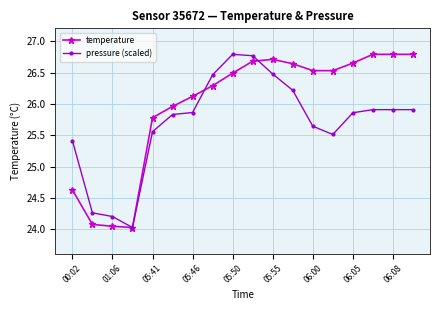

What is the lowest value of the temperature series?

24.0